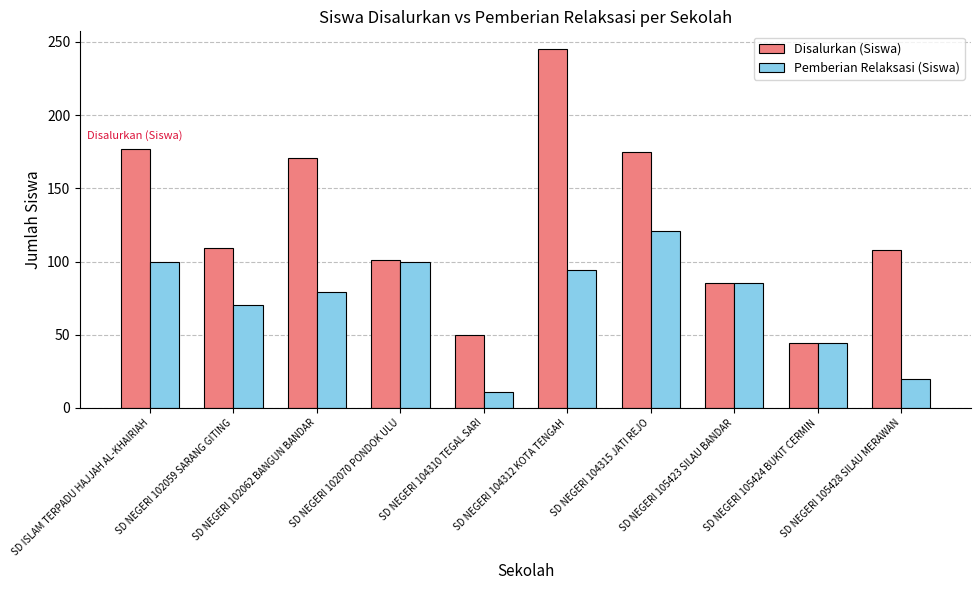

How many groups of bars are there?

10